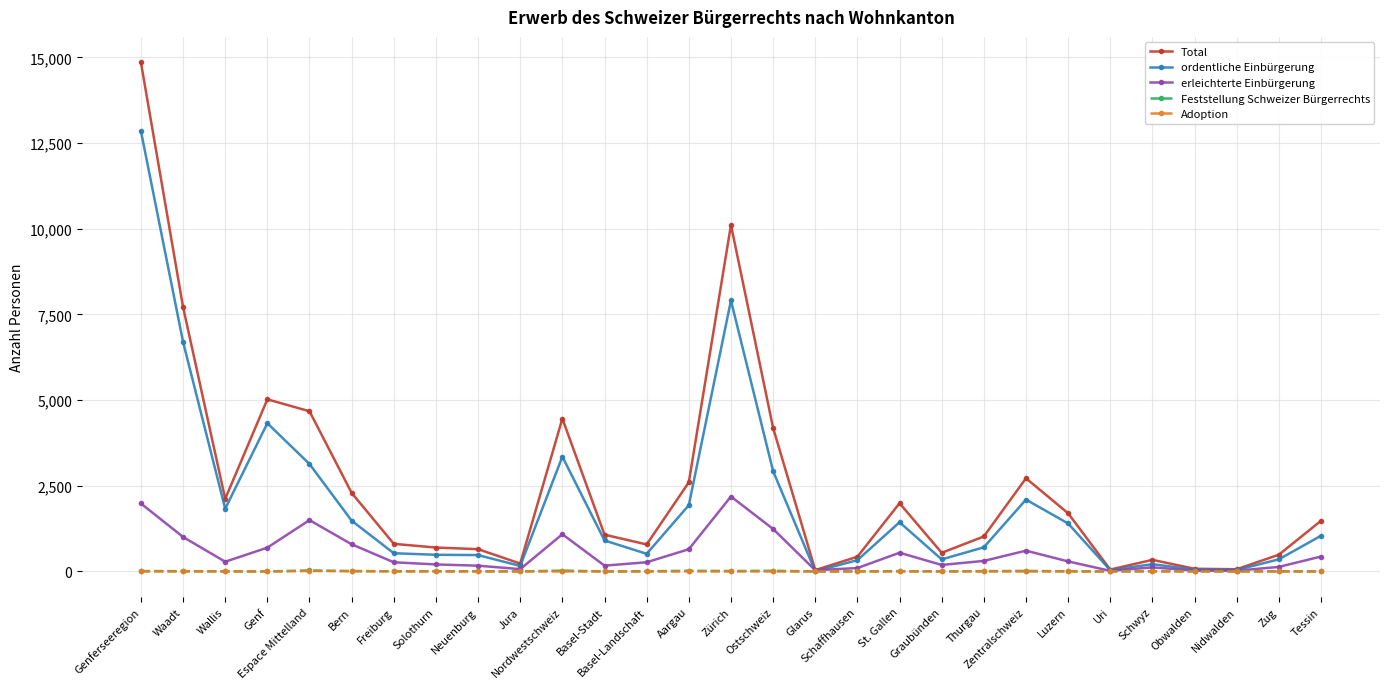

Which series has the largest range (max minus min)?

Total